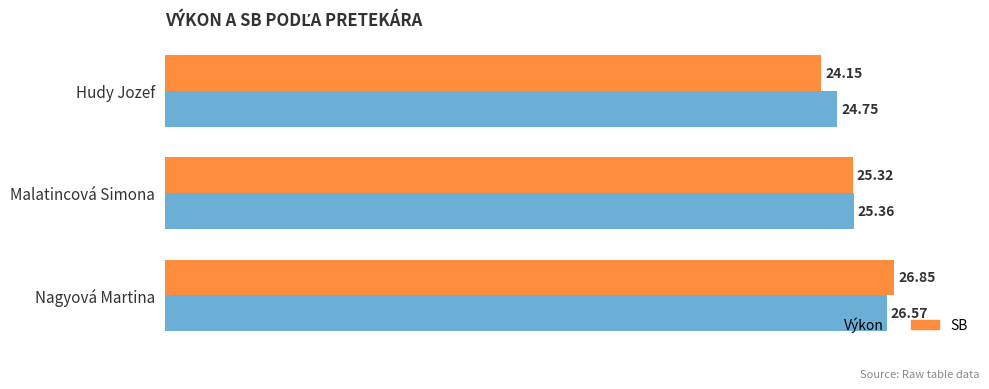

Which label corresponds to the smallest value in the chart?

Hudy Jozef